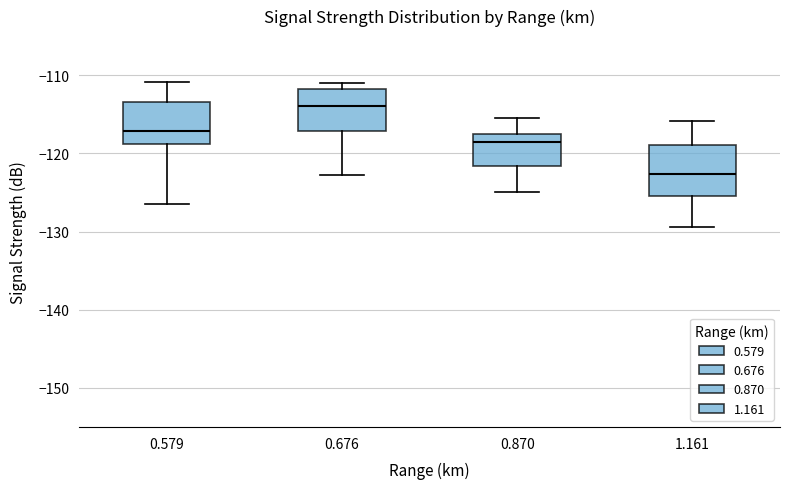

Where does the lower whisker of the box at x = 0.579 end on the y-axis? The values are not printed on the chart, so give them approximately, as read against the axis.

-126